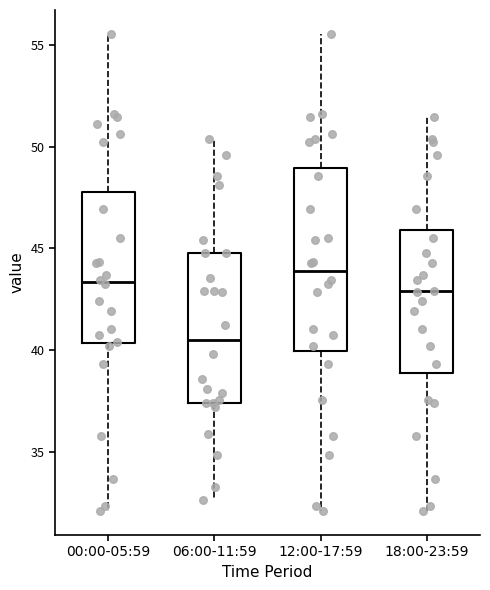

Where is the lower edge of the box for 00:00-05:59 on the y-axis? The values are not printed on the chart, so give them approximately, as read against the axis.

40.5